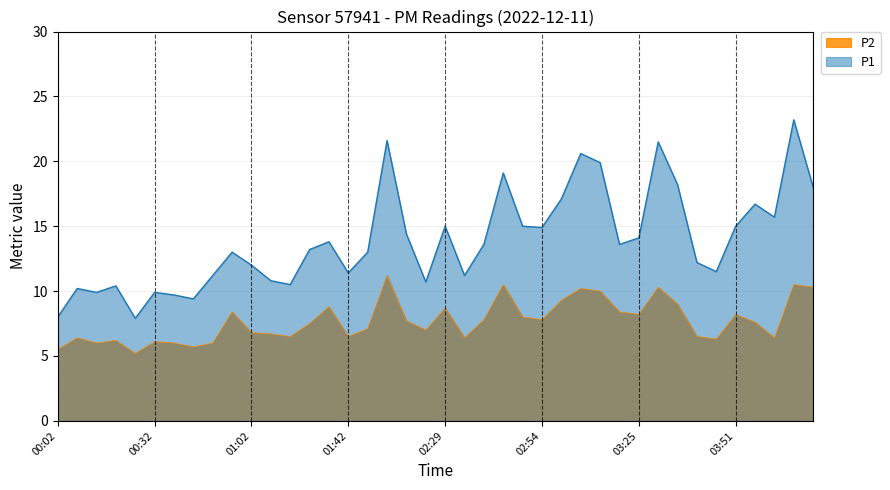

At which category does the chart reach its peak across all series?

04:06